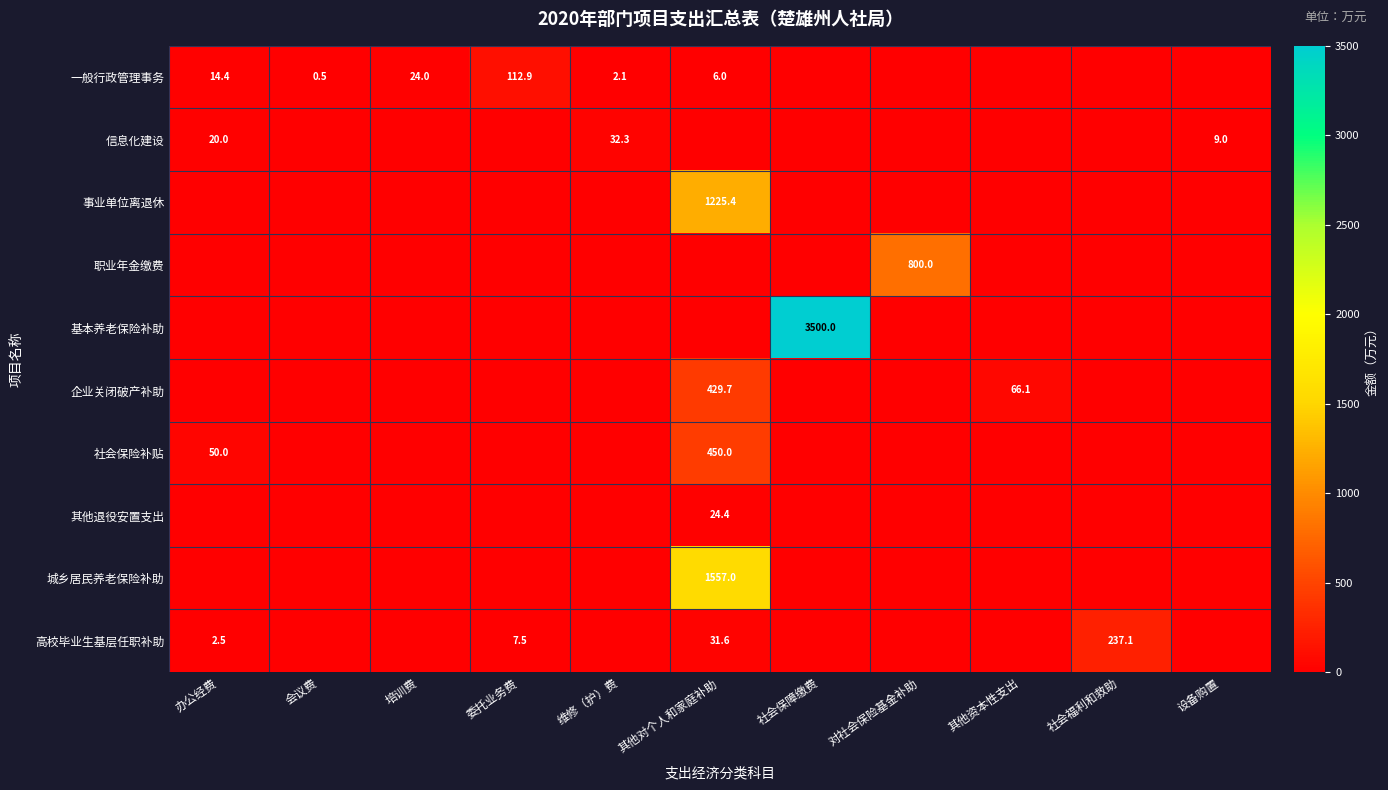

What is the difference between the second highest and minimum values in the 社会保险补贴 series?

50.0